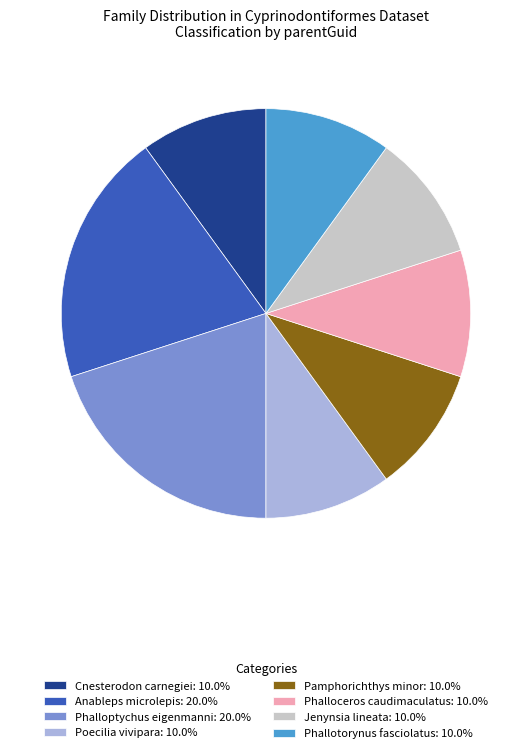

What is the ratio of the value at Cnesterodon carnegiei: 10.0% to the value at Phallotorynus fasciolatus: 10.0%?

1.0